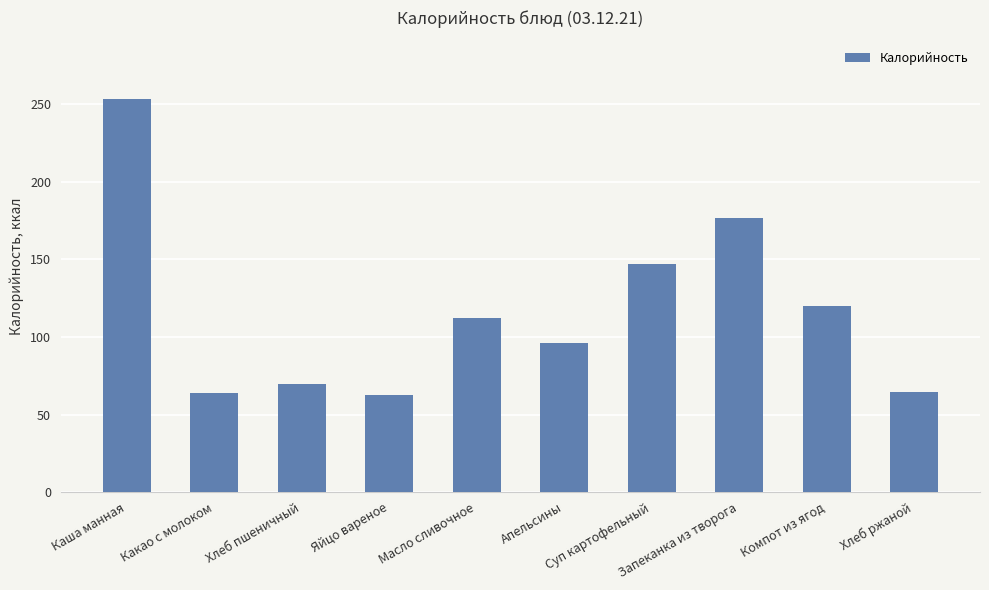

At which label does the data first exceed 112?

Каша манная